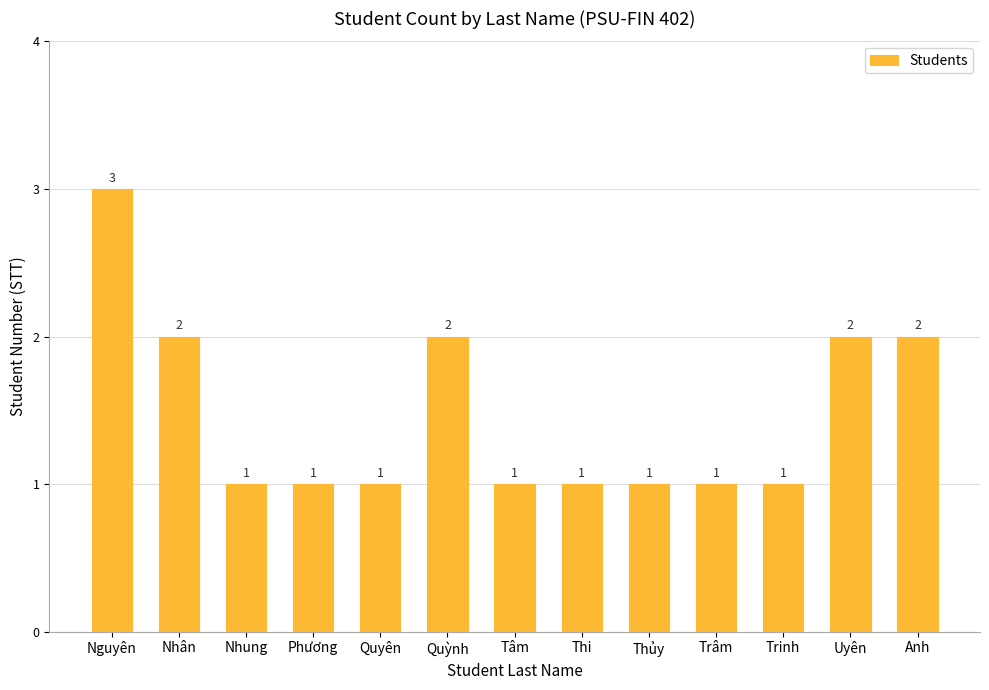

How many values are between 1 and 2?

12